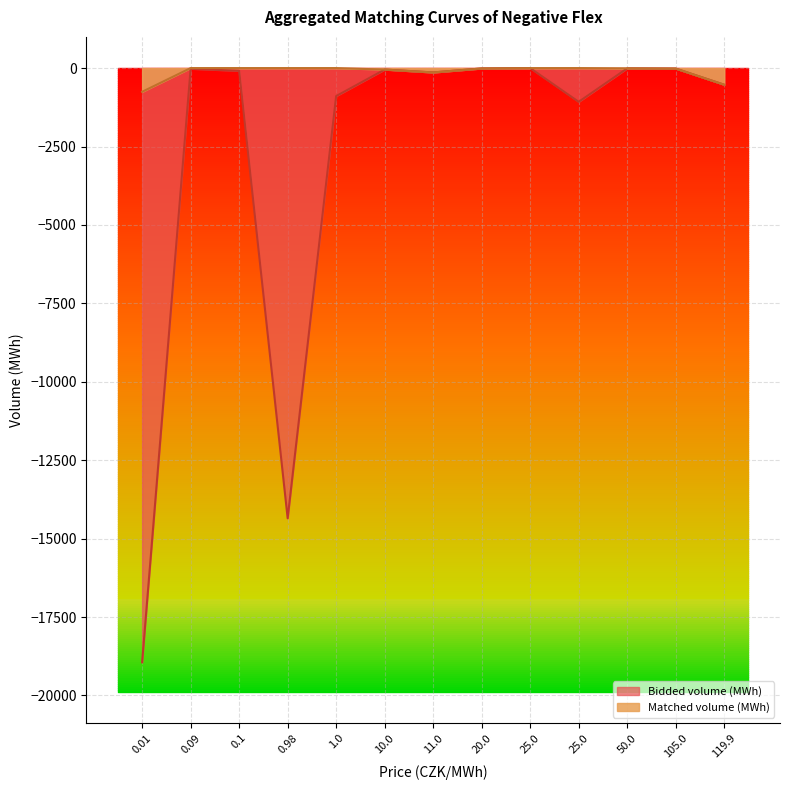

What is the average value of the Matched volume (MWh) series?

-116.4